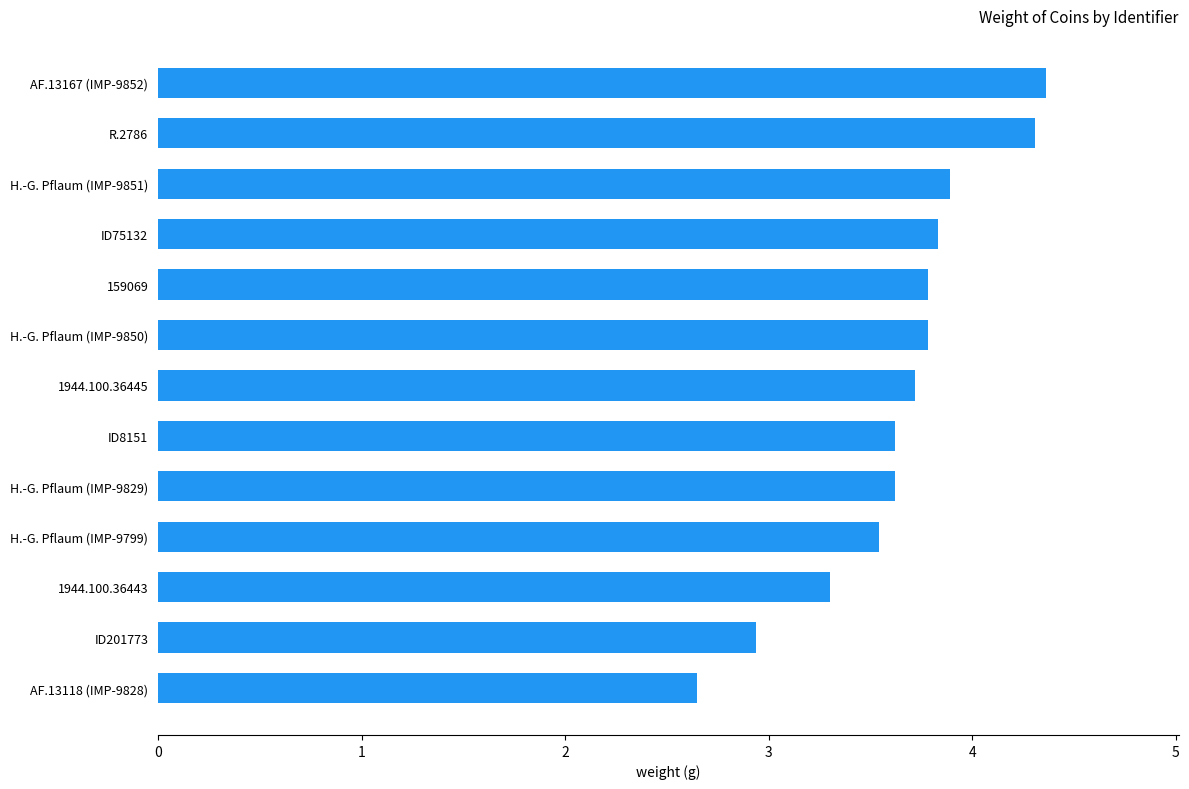

At which label is the value closest to 3?

ID201773